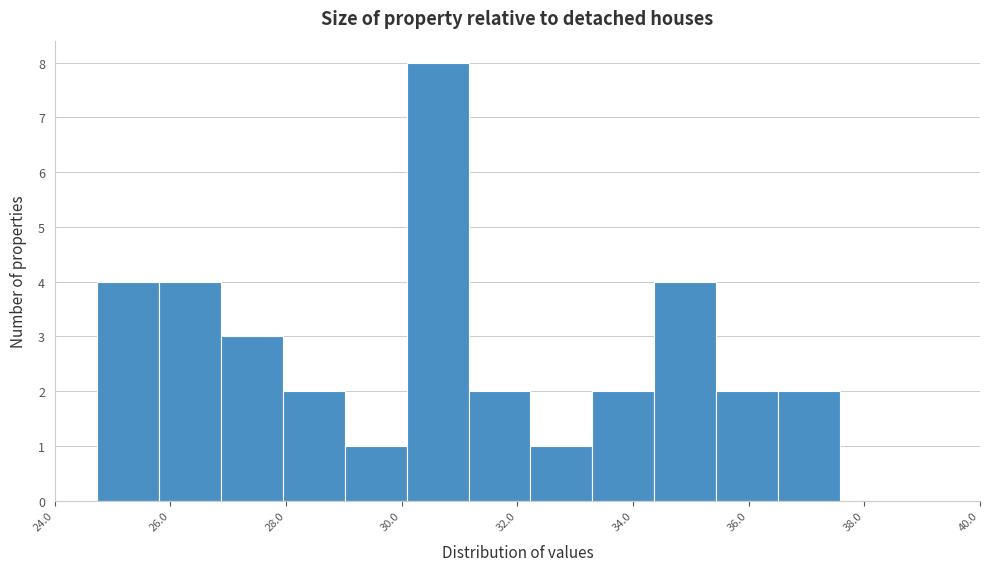

Reading left to right, list every bar in this chart as the range it spans on the x-axis followed by its height. Neither the bar edges nor the heights are printed on the chart, so give them approximately, as read against the axes.

24.8 to 25.8: 4
25.8 to 26.8: 4
26.8 to 28.0: 3
28.0 to 29.0: 2
29.0 to 30.0: 1
30.0 to 31.2: 8
31.2 to 32.2: 2
32.2 to 33.2: 1
33.2 to 34.4: 2
34.4 to 35.4: 4
35.4 to 36.6: 2
36.6 to 37.6: 2